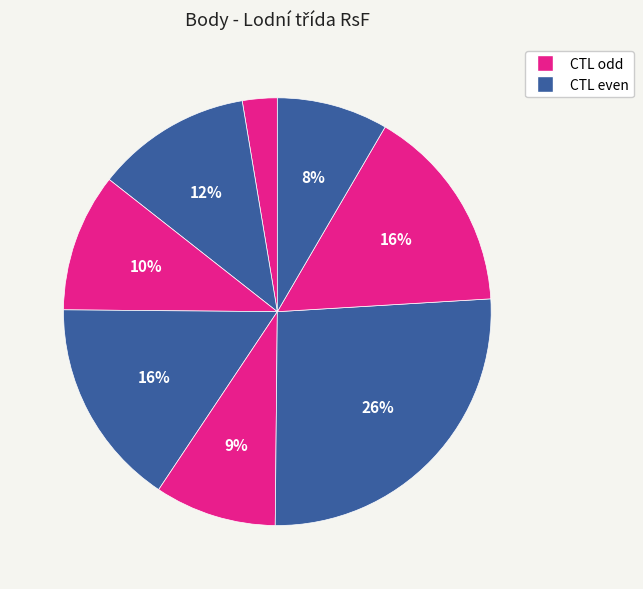

Count the number of slices in the pie.

8